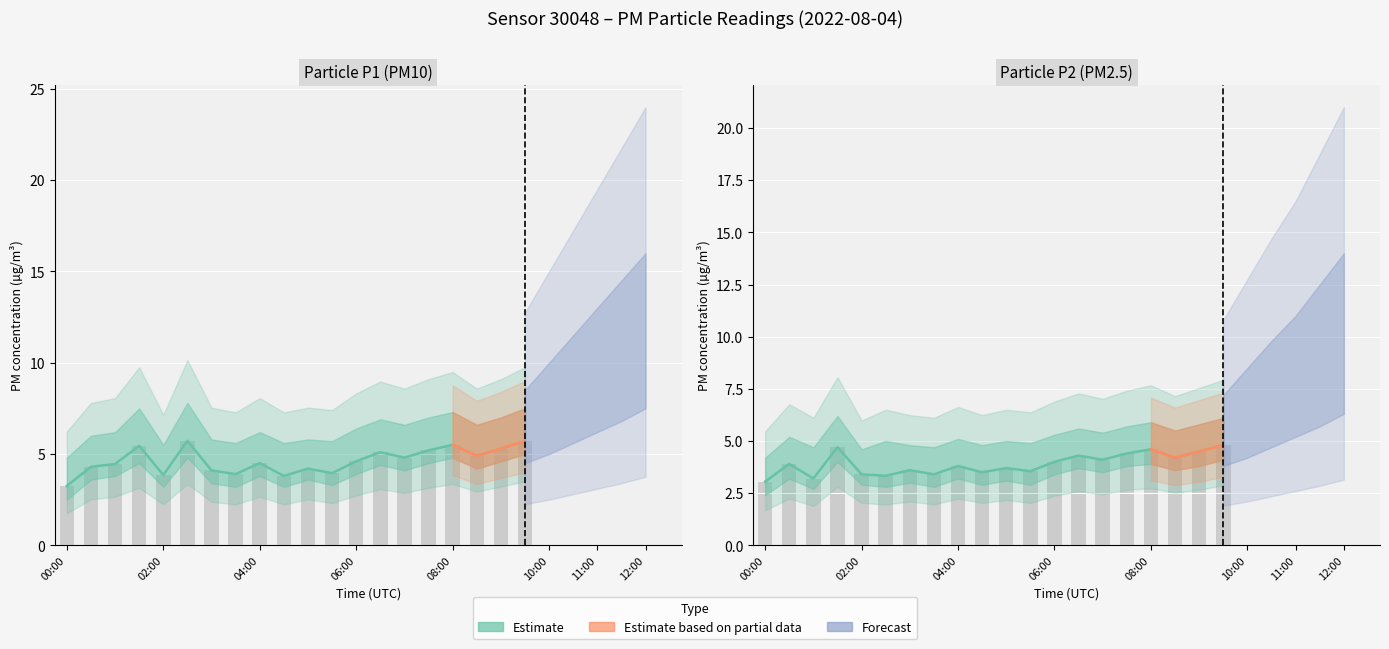

What is the value of the P1 bar at the 2nd from the left?

4.3